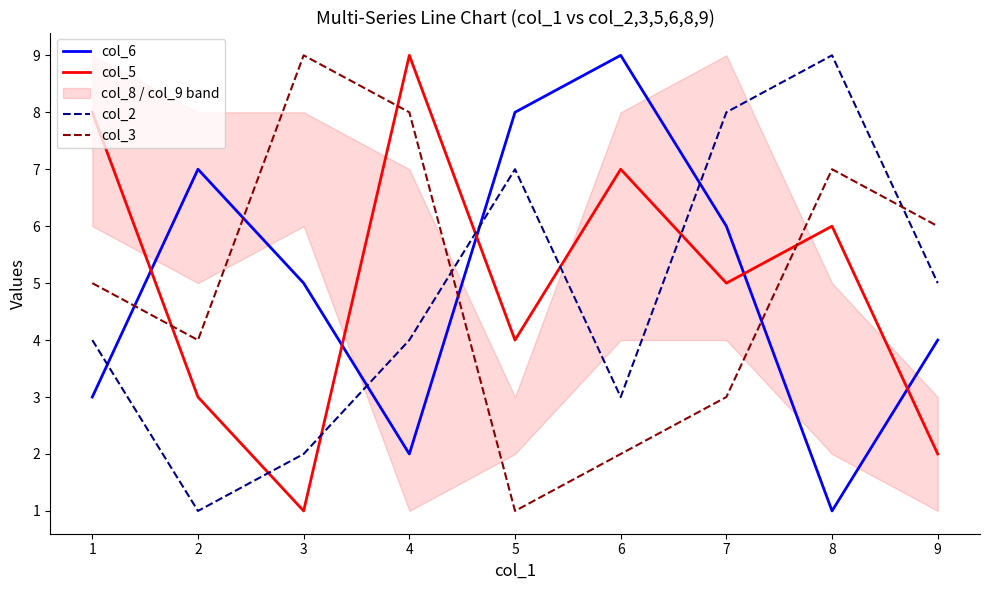

Where is the first local maximum for col_3?

3